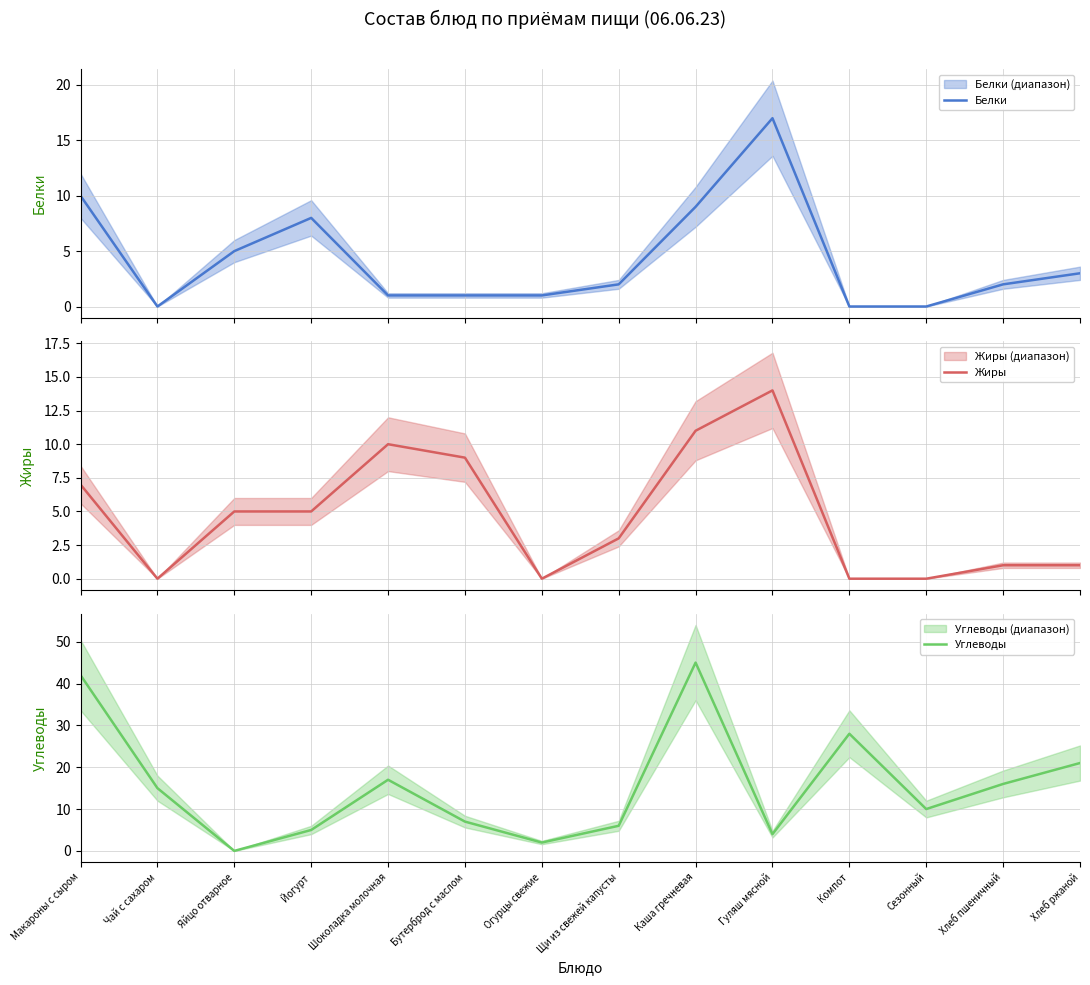

How many data points in Белки are above 2?

6